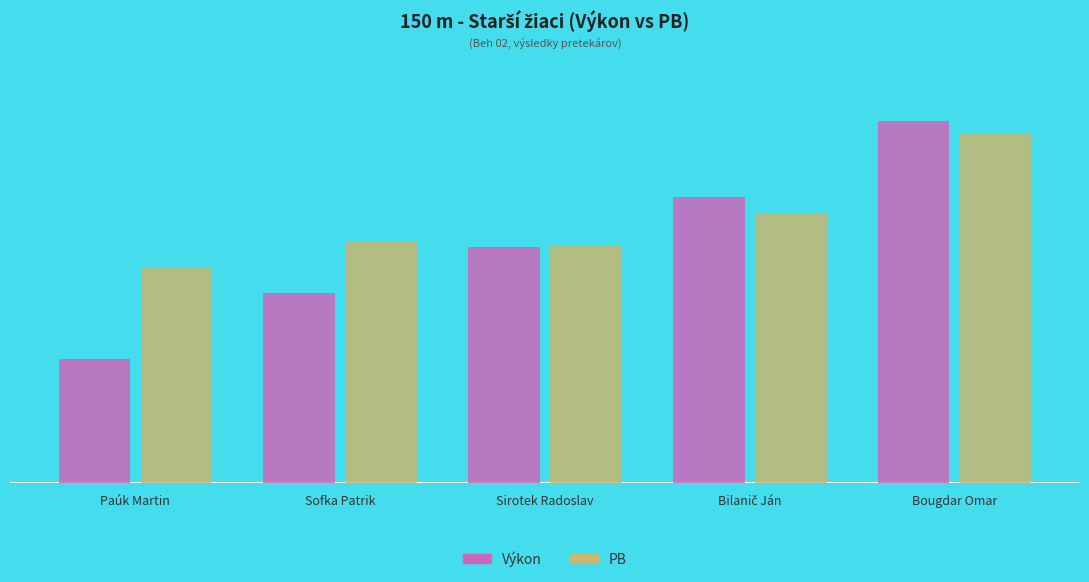

Rank the series at Bilanič Ján from highest to lowest value.

Výkon, PB